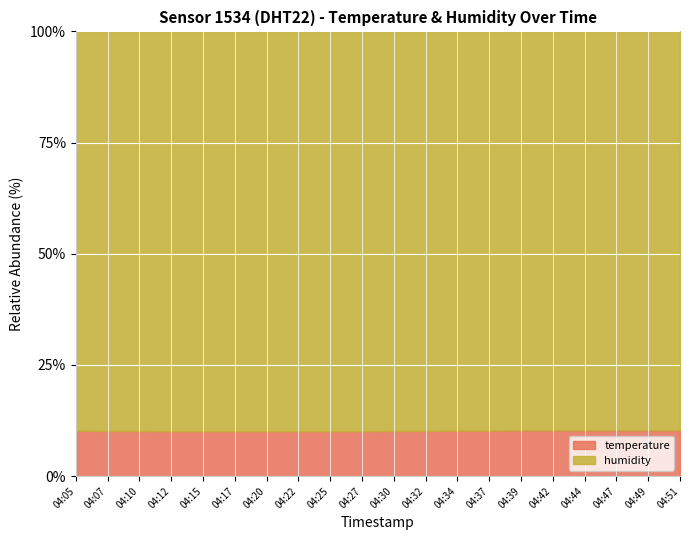

Is it true that humidity equals 141.1 at 04:37?

False